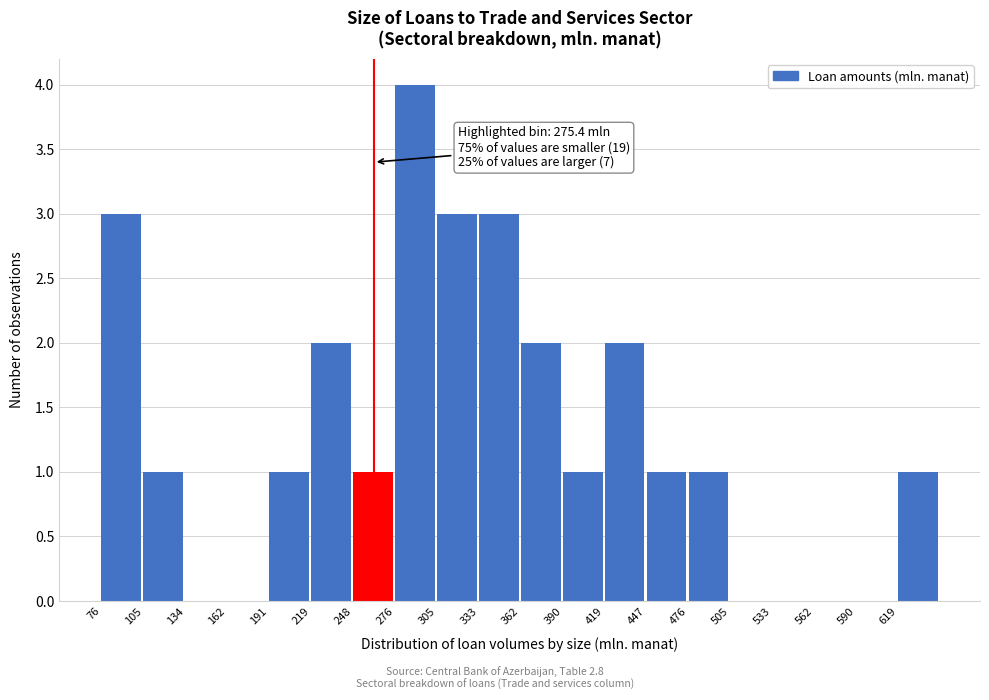

Over which range of the x-axis is the bar tallest?

275 to 305